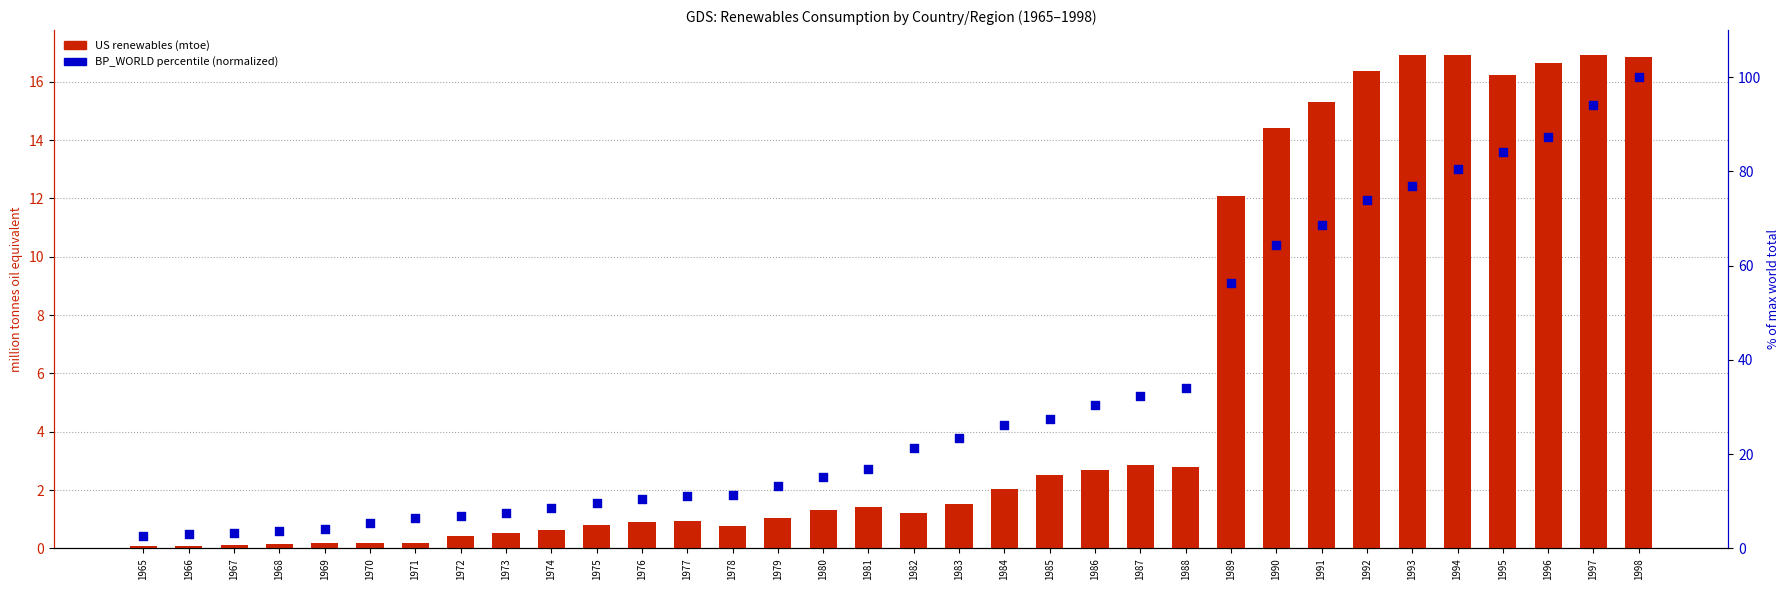

Is the value of US at 1992 greater than the value of BP_WORLD (normalized %) at 1985?

No